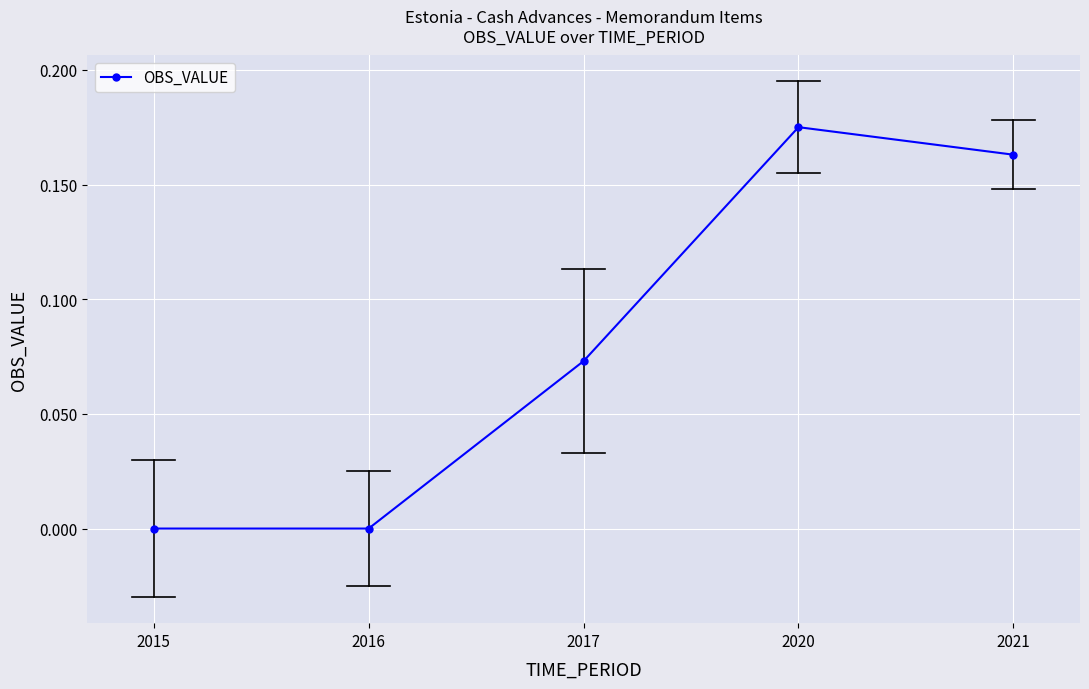

What is the change in value from 2015 to 2021?

+0.2